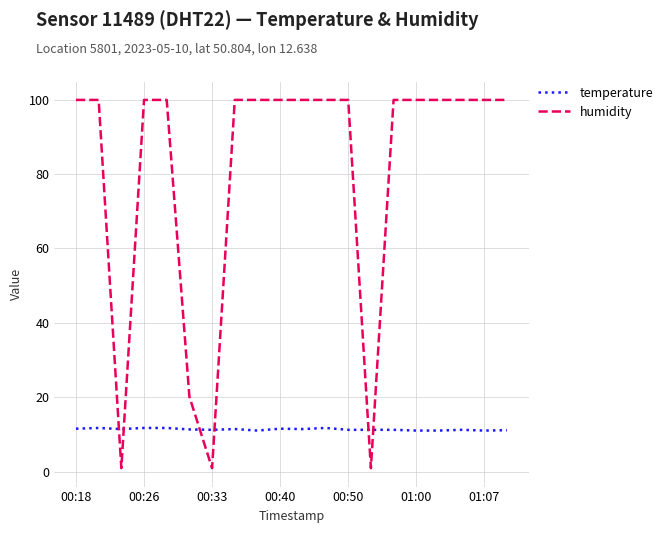

Which series has the largest total across all categories?

humidity